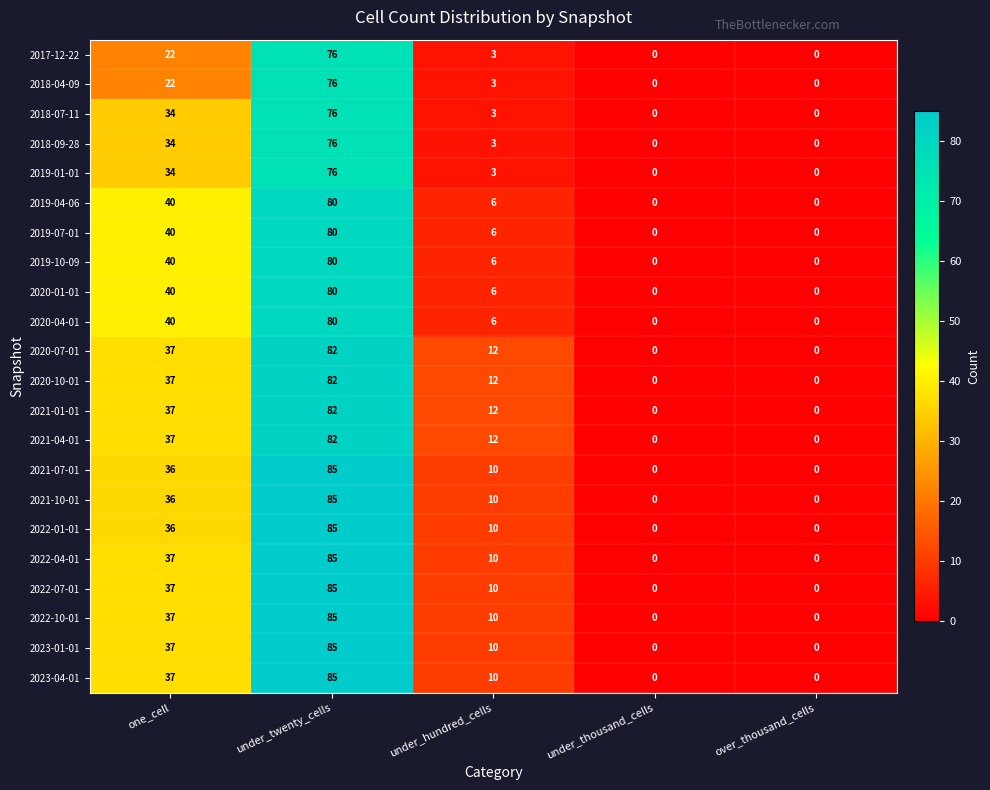

At which category is the sum across all series the highest?

under_twenty_cells